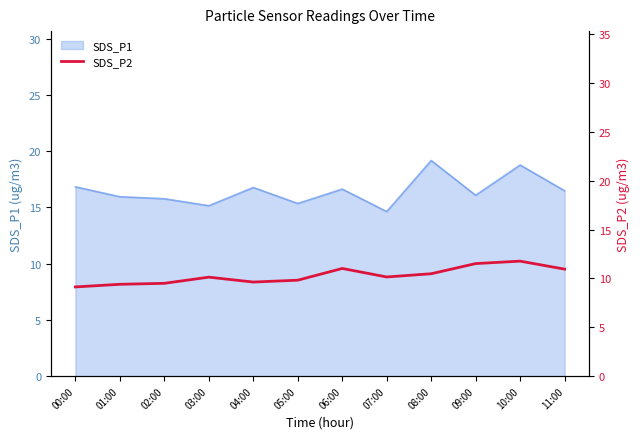

What is the change in value from 05:00 to 06:00?

+1.2